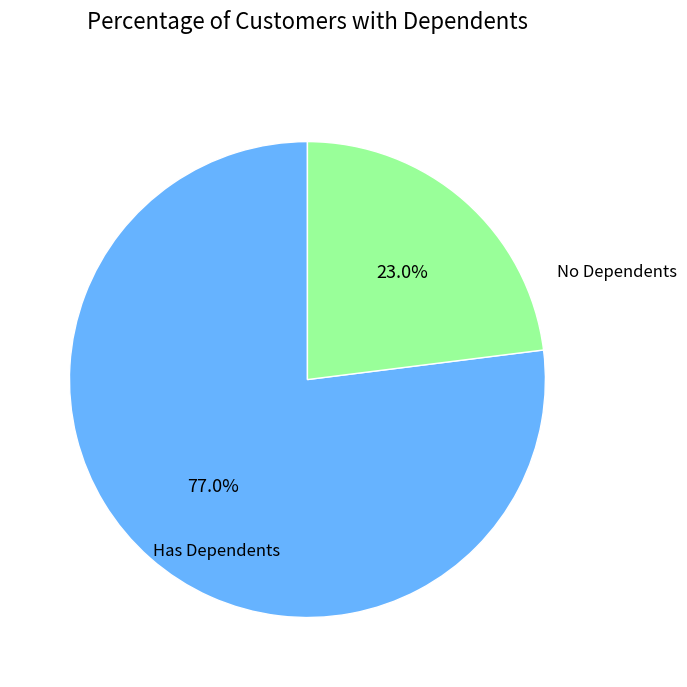

Is there a majority slice in this chart?

Yes